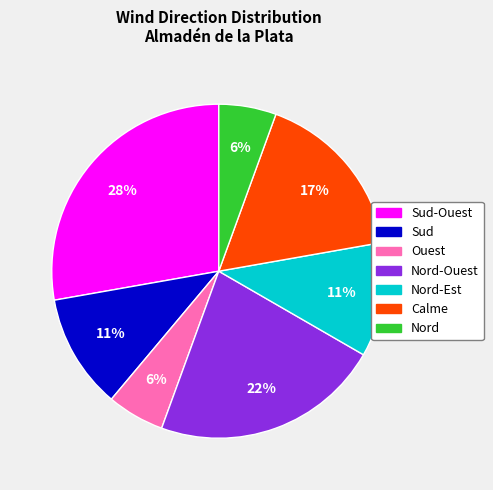

To the nearest percent, what is the average slice percentage?

14%